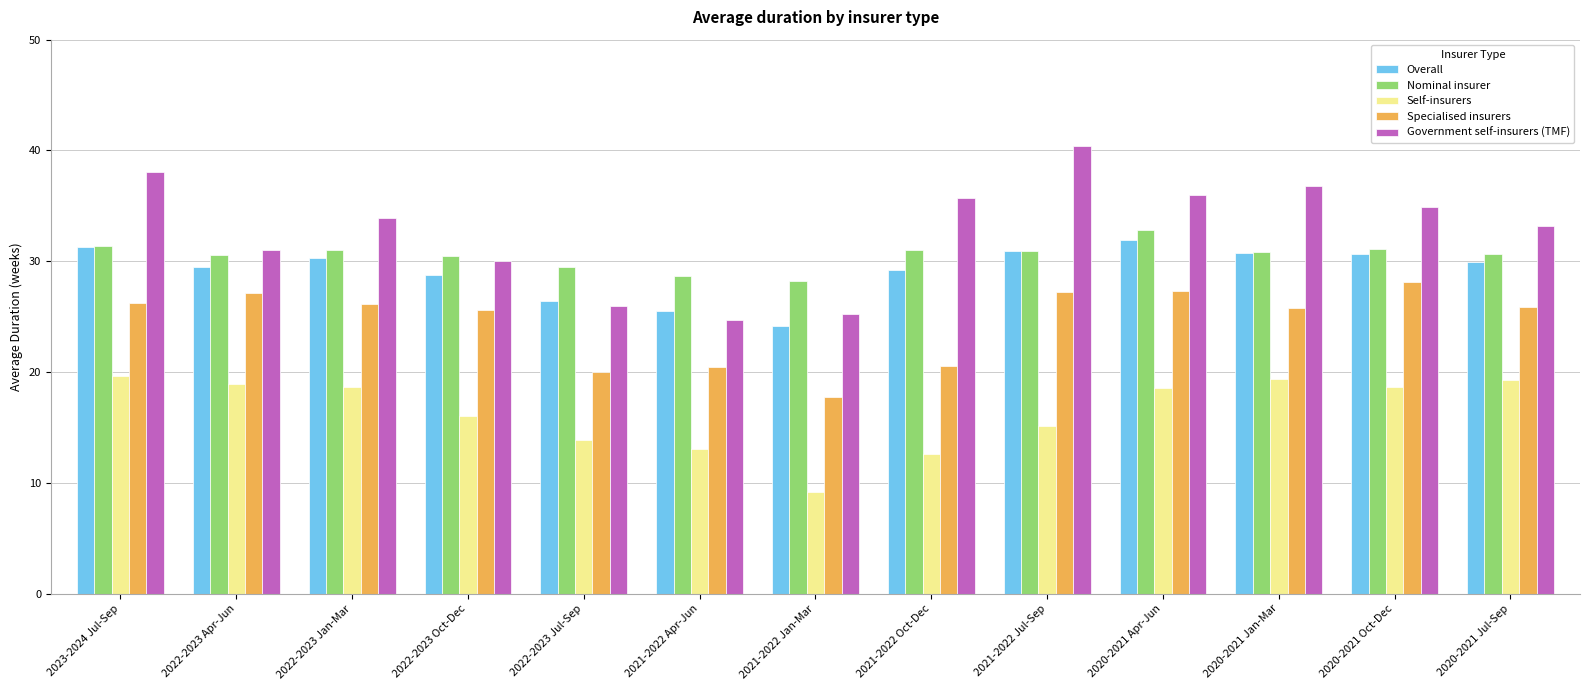

What is the label of the 7th bar from the left?

2021-2022 Jan-Mar